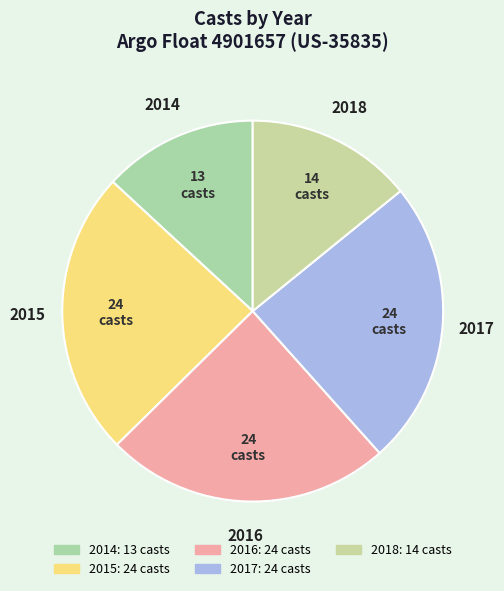

Which slice is the smallest?

2014